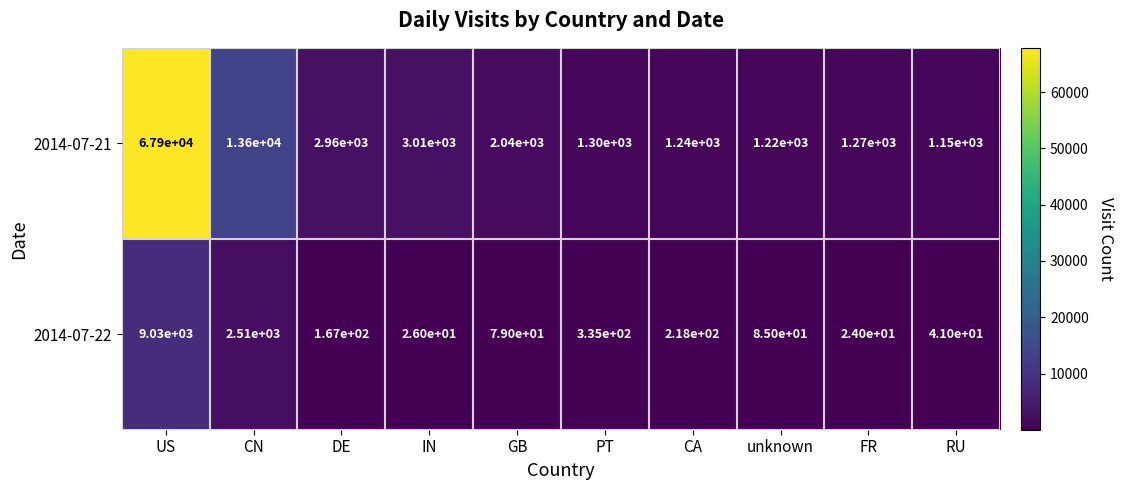

True or false: 2014-07-22 has a value of 79 at GB.

True